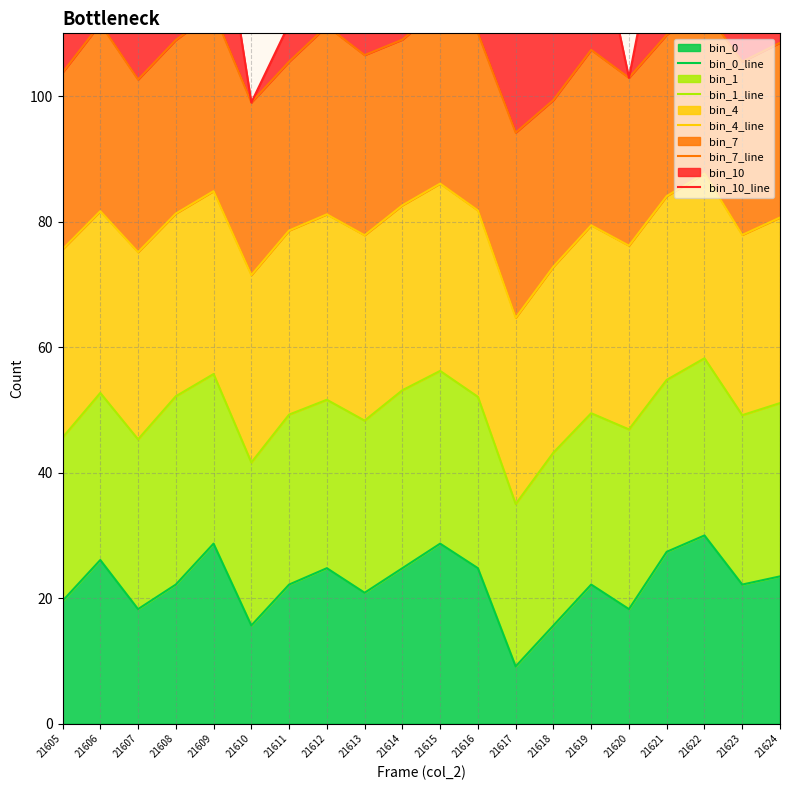

True or false: bin_1_line and bin_0_line intersect in this chart.

False